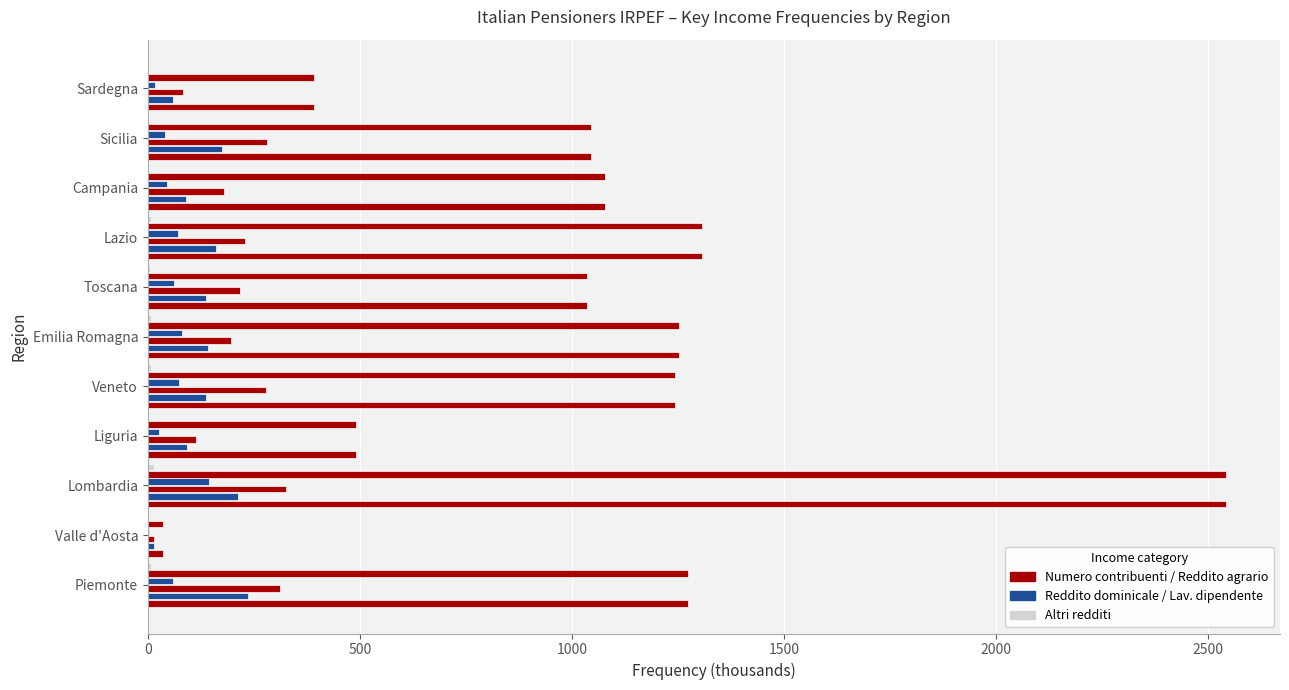

Count the number of data series in this chart.

6